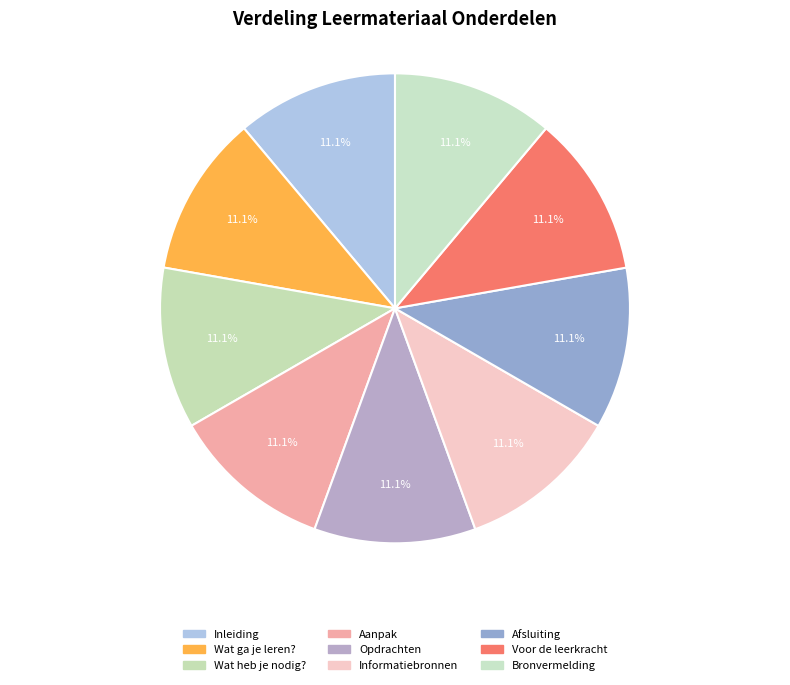

What is the smallest slice in the pie chart?

Inleiding